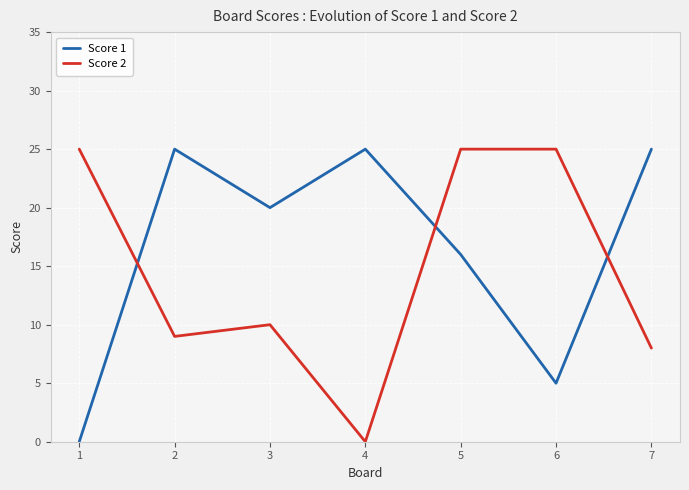

Which series ends up on top after the final intersection of Score 2 and Score 1?

Score 1